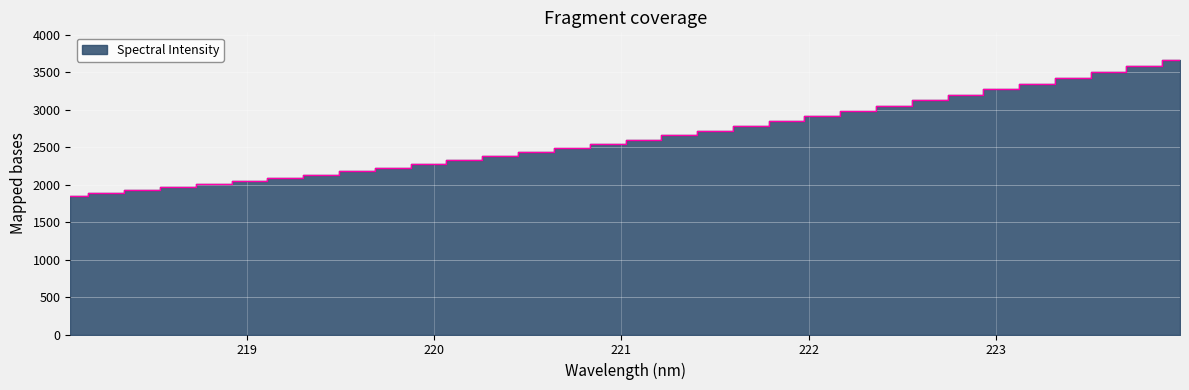

How many lines are shown in the chart?

1